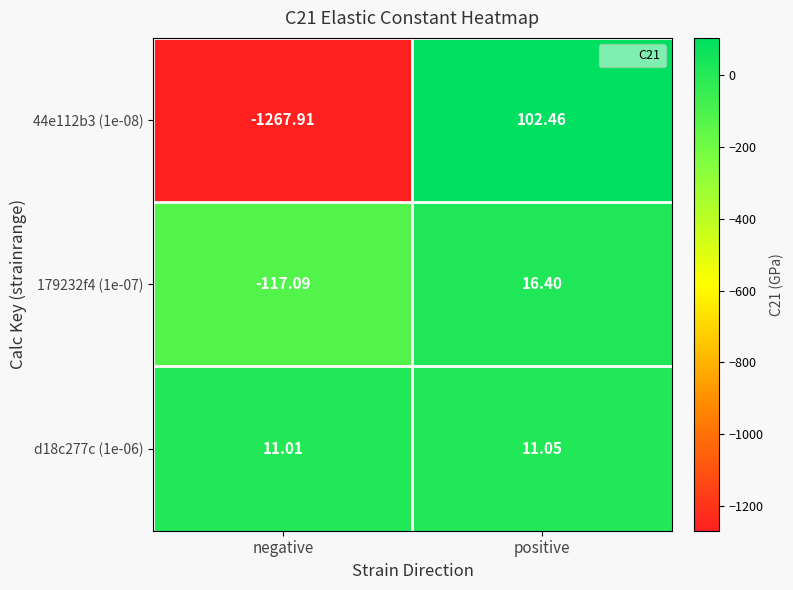

How many data points in 179232f4 (1e-07) are above 16?

1